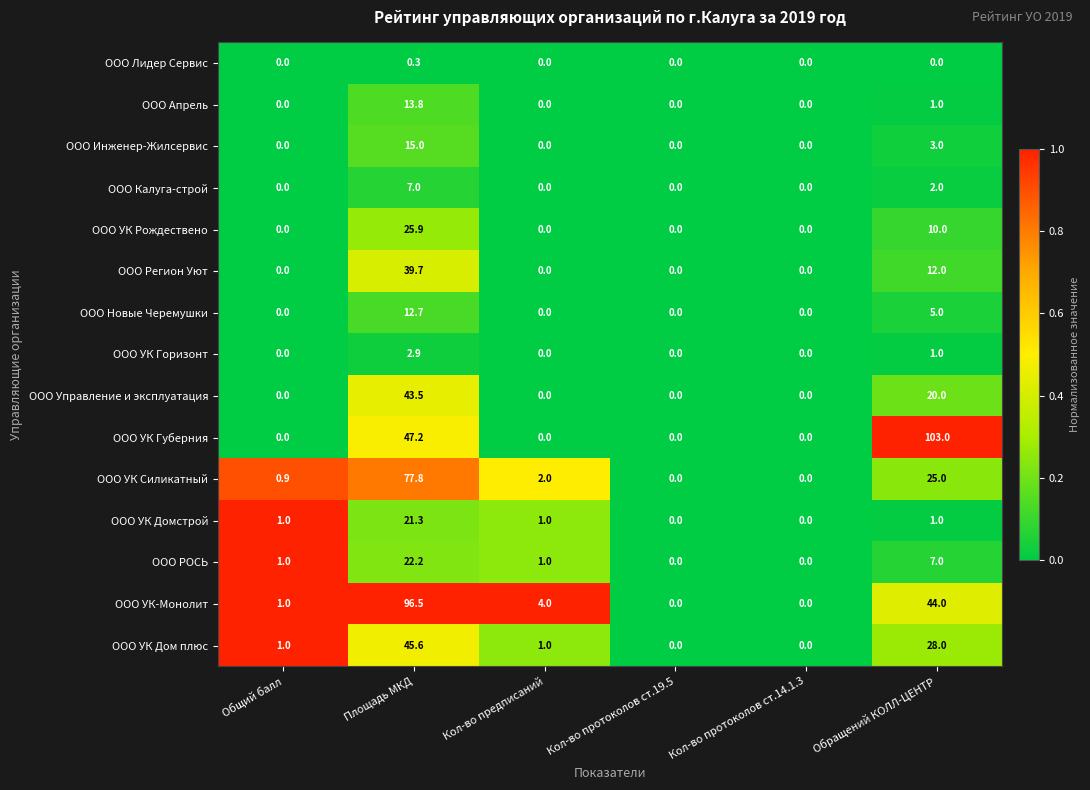

What is the sum of the ООО Новые Черемушки values at Обращений КОЛЛ-ЦЕНТР and Кол-во протоколов ст.19.5?

5.0